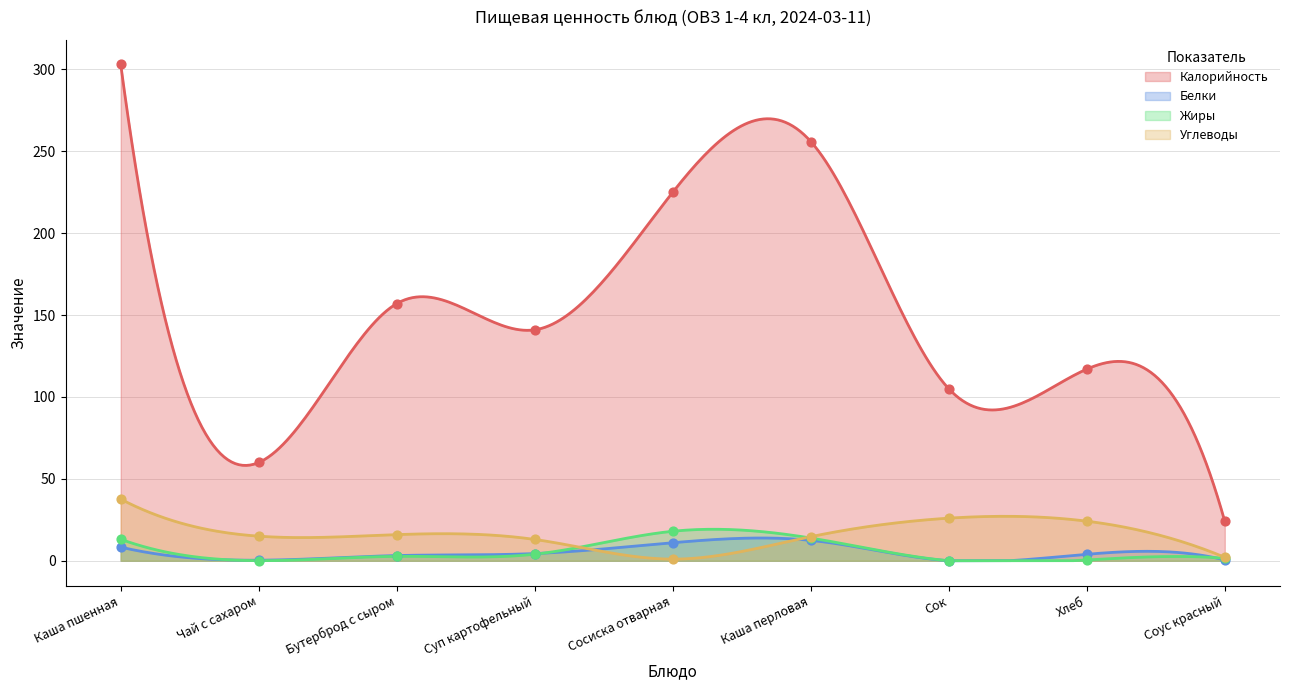

At how many categories does at least one series exceed 43?

8